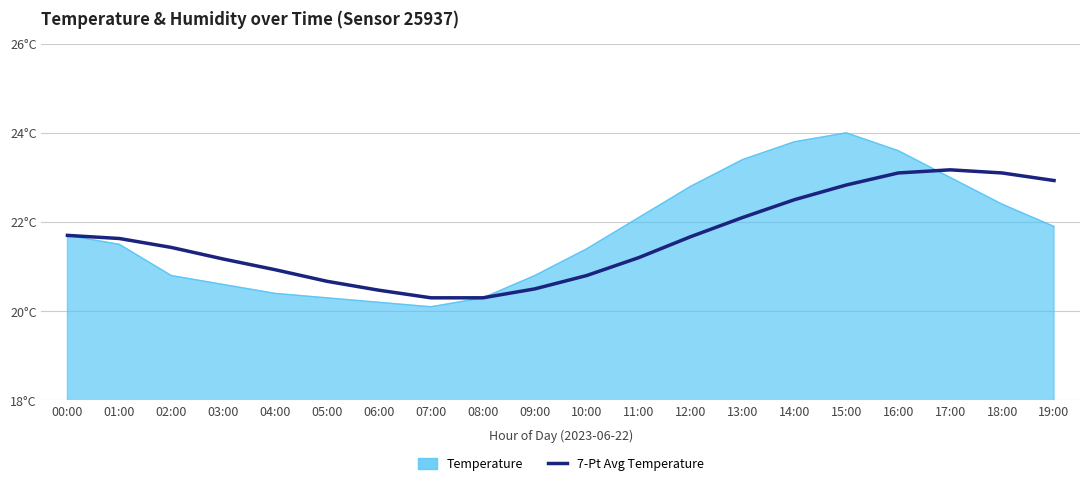

Reading left to right, what are all the values shown in this chart?

00:00=21.7	01:00=21.6	02:00=21.4	03:00=21.2	04:00=20.9	05:00=20.7	06:00=20.5	07:00=20.3	08:00=20.3	09:00=20.5	10:00=20.8	11:00=21.2	12:00=21.7	13:00=22.1	14:00=22.5	15:00=22.8	16:00=23.1	17:00=23.2	18:00=23.1	19:00=22.9